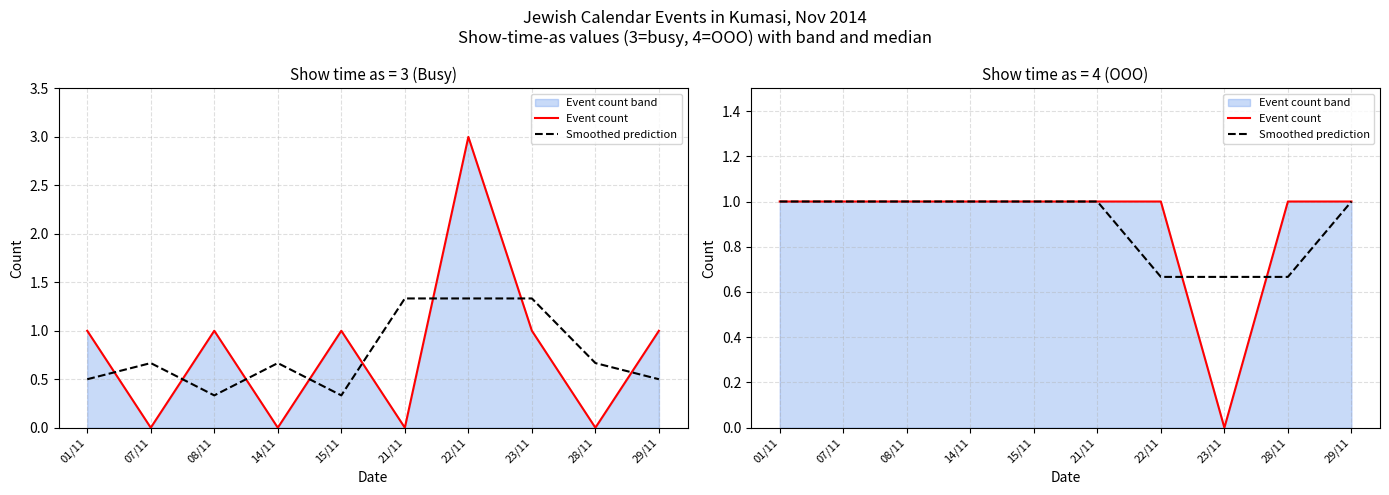

Does the chart display data point markers on the line(s)?

No